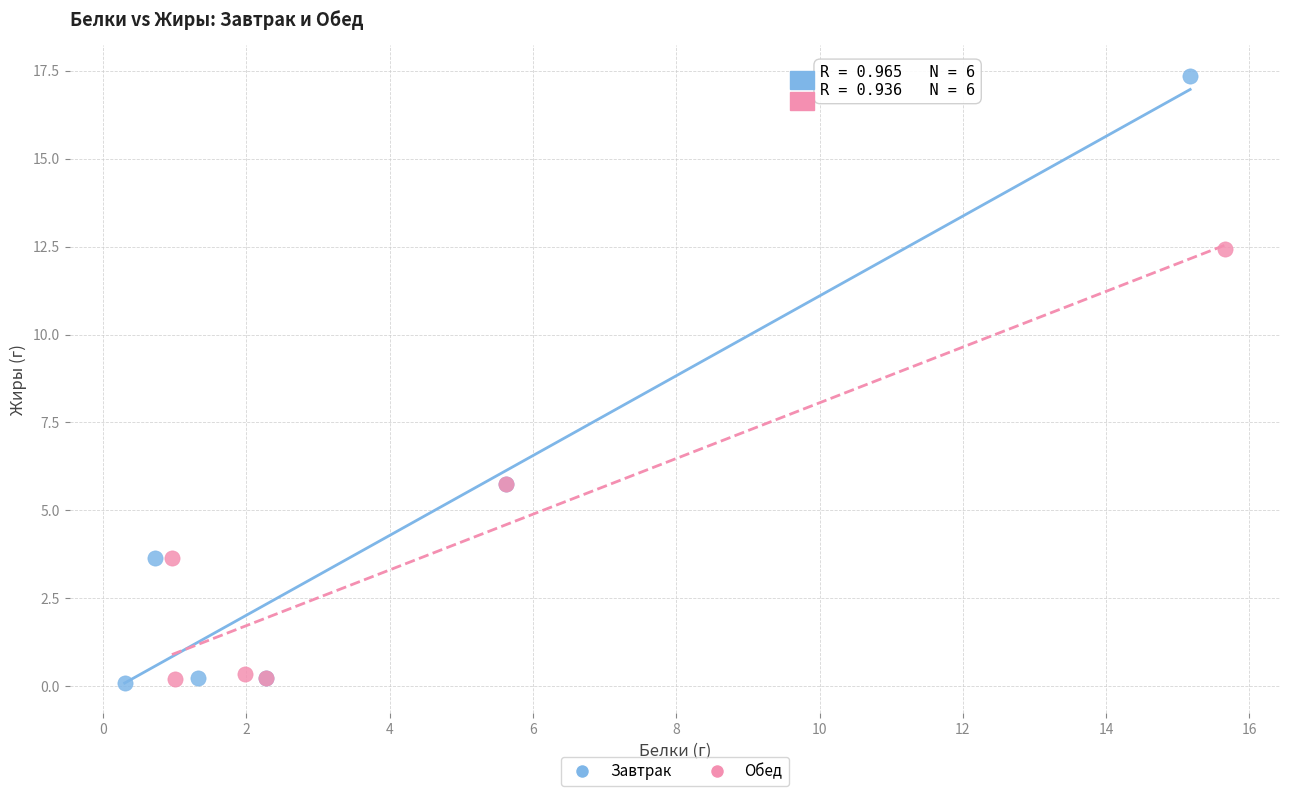

Which series contains the highest Y value?

Завтрак